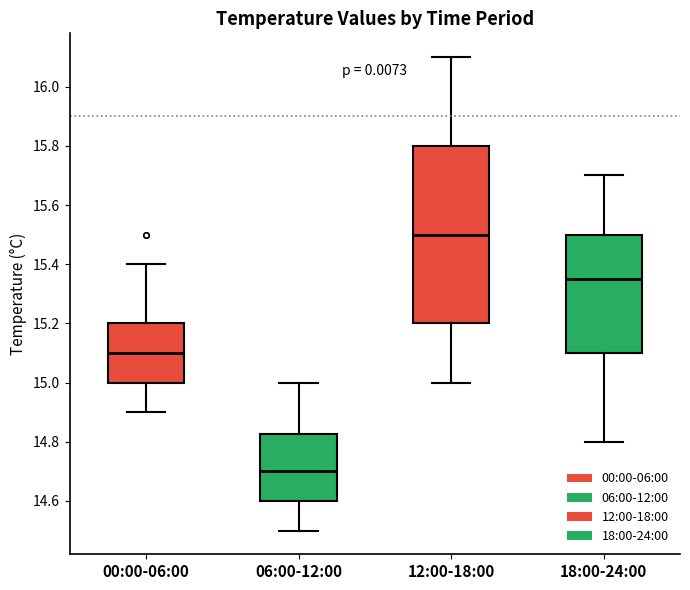

Which box is the tallest, from its lower edge to its upper edge?

12:00-18:00